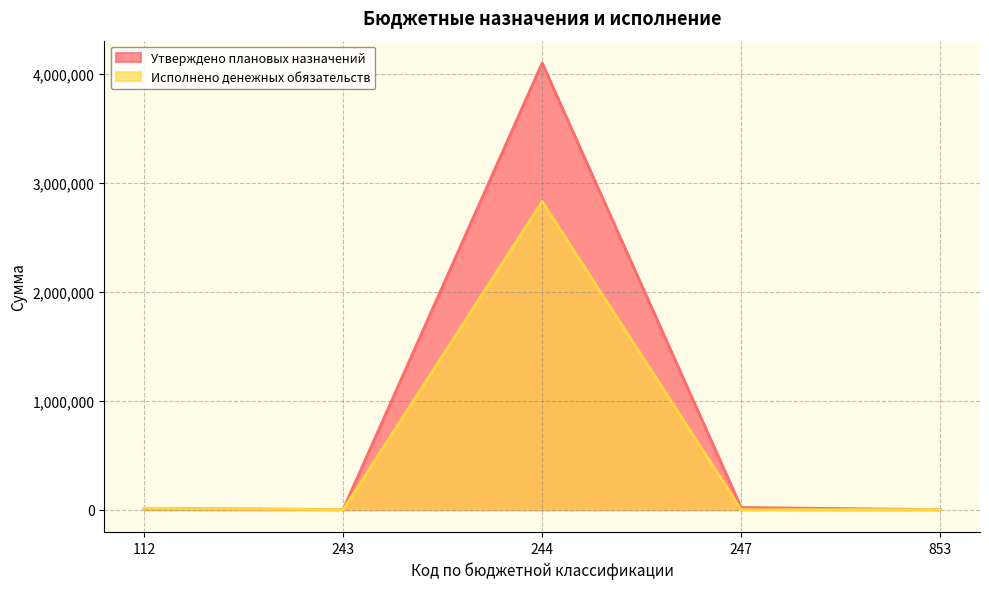

The Исполнено денежных обязательств series shows 6814.6 at 112. True or false?

False